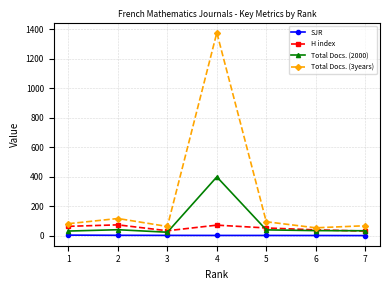

List the series in order of their peak value, highest first.

Total Docs. (3years), Total Docs. (2000), H index, SJR